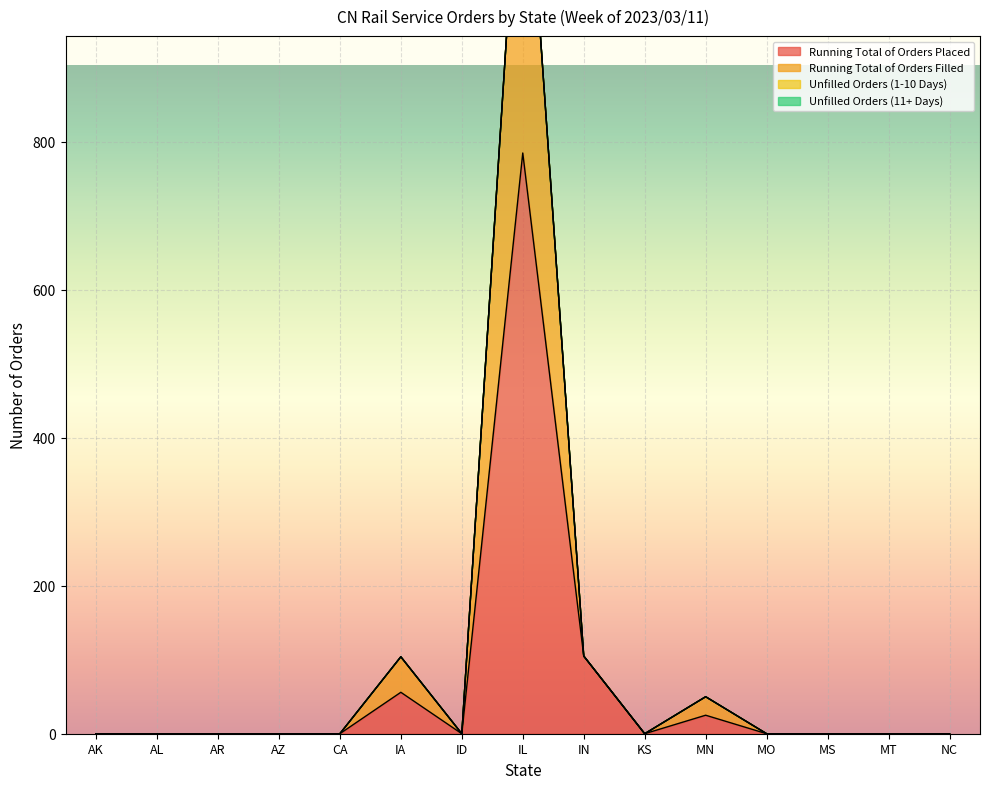

True or false: Running Total of Orders Placed has more than 1 points higher than both neighbors.

True